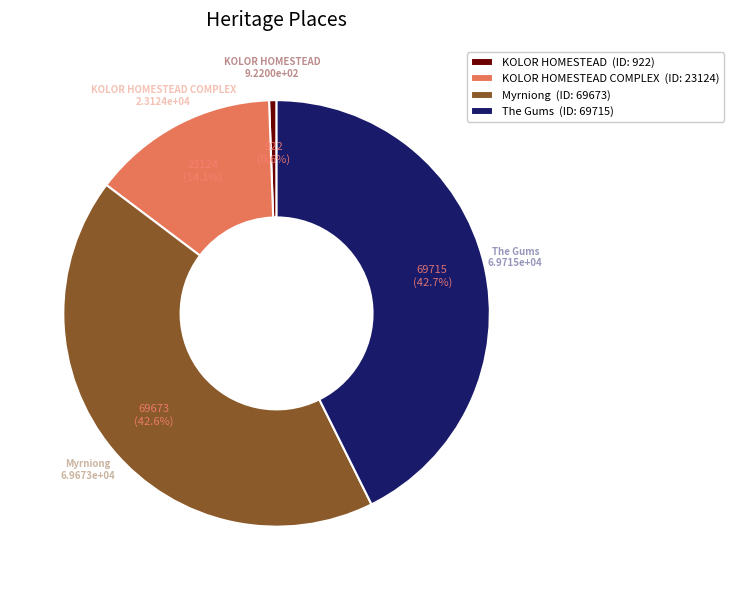

What is the ratio of the value at KOLOR HOMESTEAD COMPLEX (ID: 23124) to the value at KOLOR HOMESTEAD (ID: 922)?

25.1